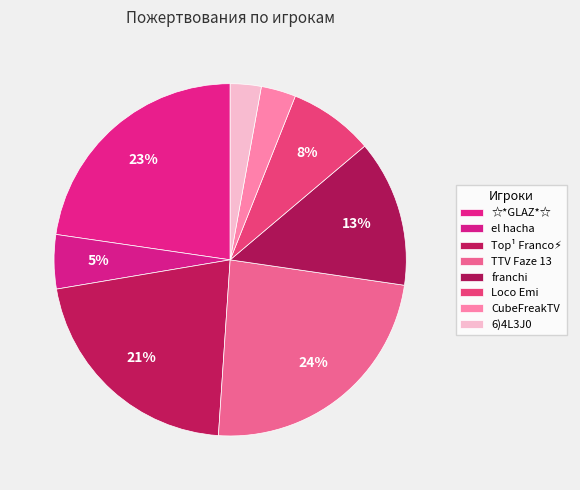

The Top¹ Franco⚡ slice represents 8% of the pie. True or false?

False